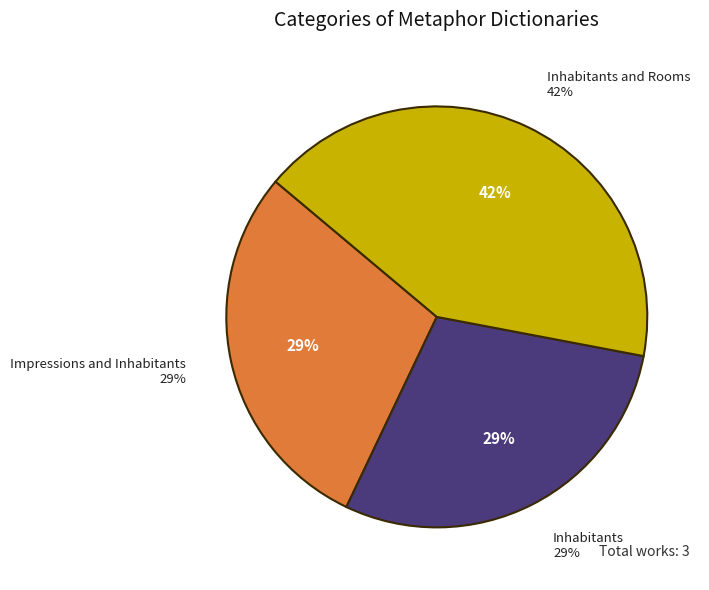

What is the ratio of the value at Impressions and Inhabitants to the value at Inhabitants and Rooms?

0.7